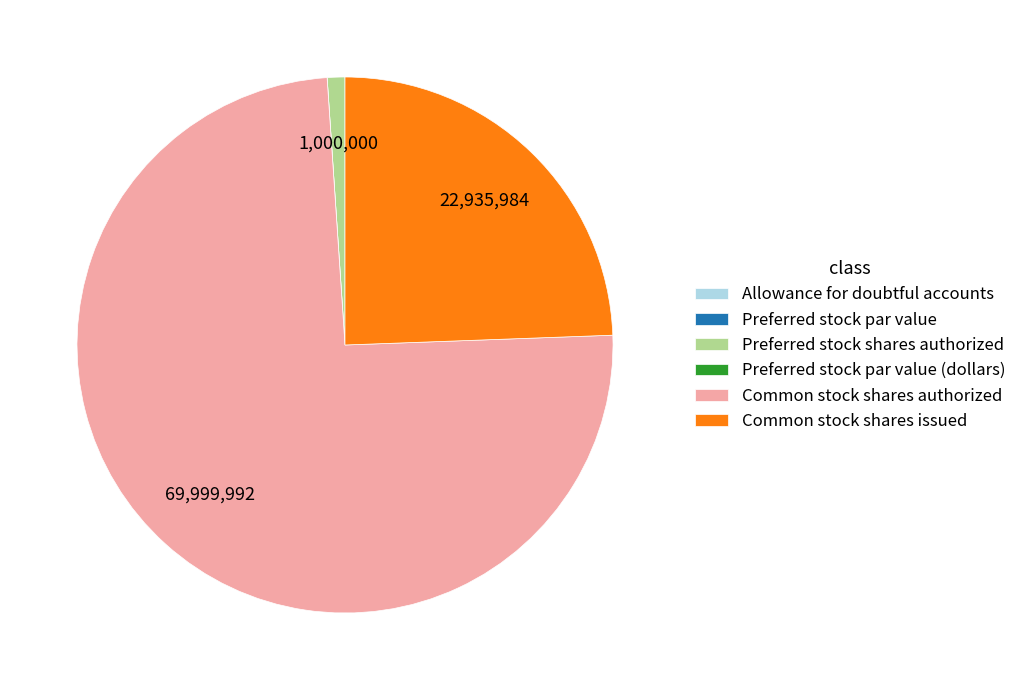

Is the sum of Common stock shares issued and Preferred stock shares authorized greater than half?

No